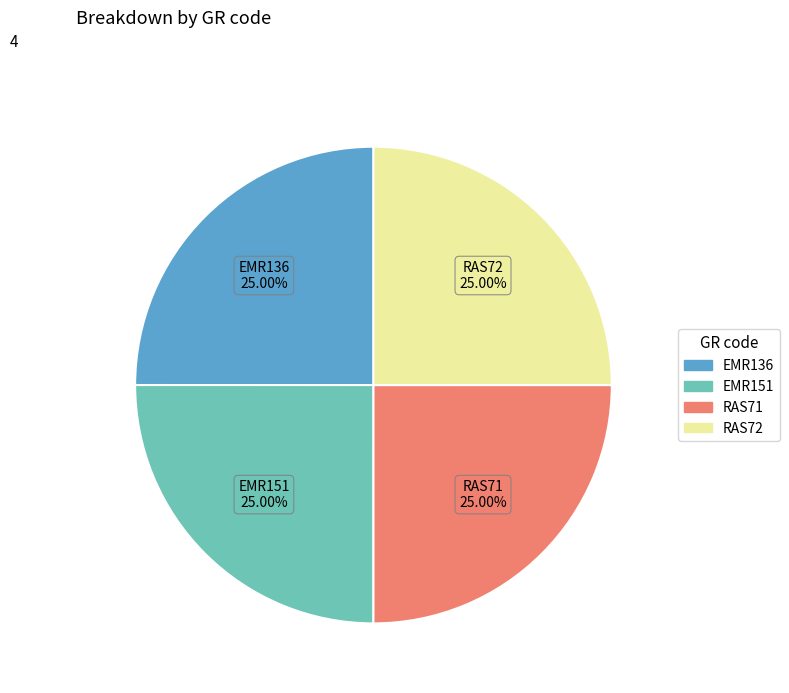

What percentage do RAS71 and RAS72 together represent?

50.0%